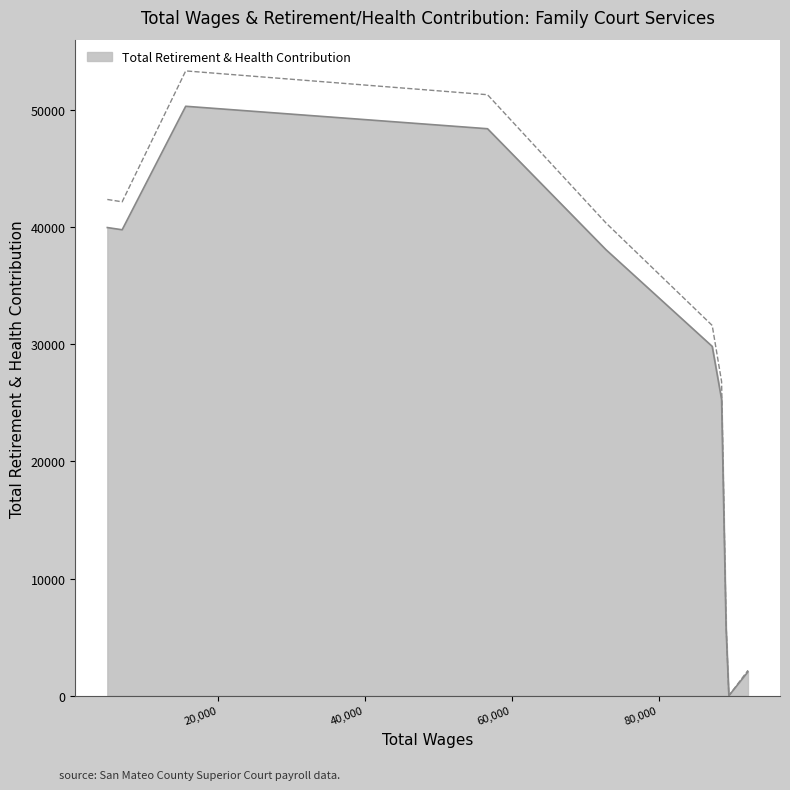

What is the maximum value for Total Retirement & Health Contribution?

50303